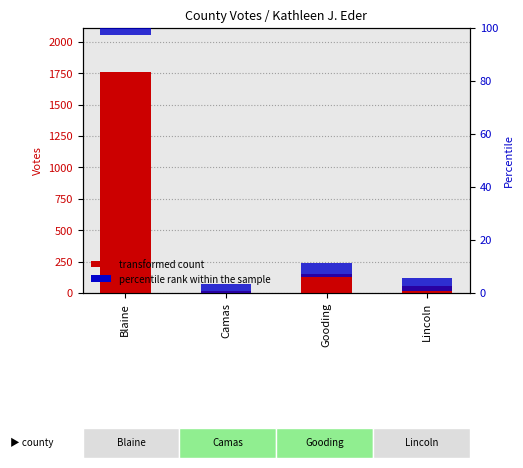

What position from the right is Gooding?

2